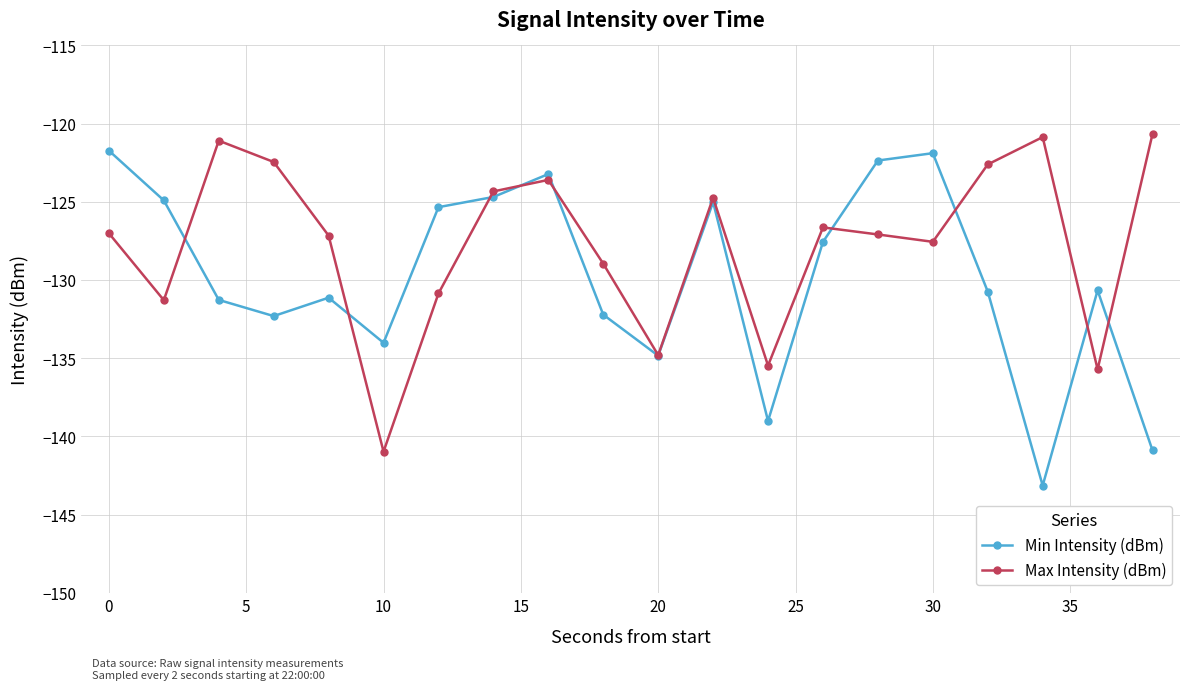

Which series ends up on top after the final intersection of Min Intensity (dBm) and Max Intensity (dBm)?

Max Intensity (dBm)